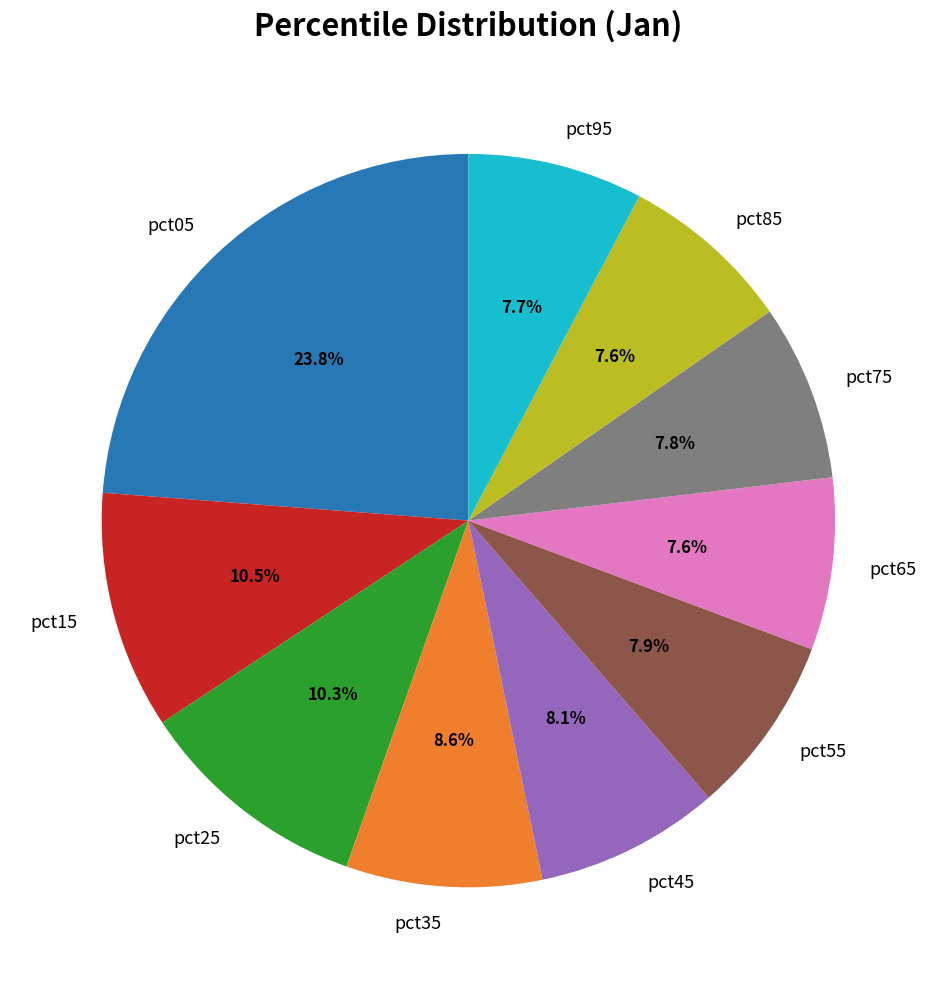

Count the number of slices in the pie.

10